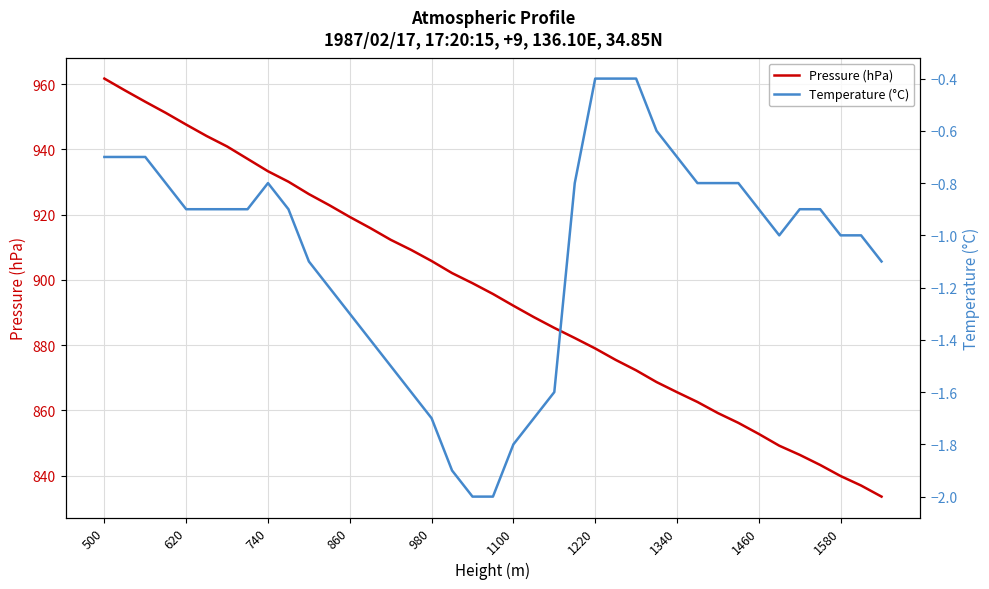

At which category is the sum across all series the highest?

500